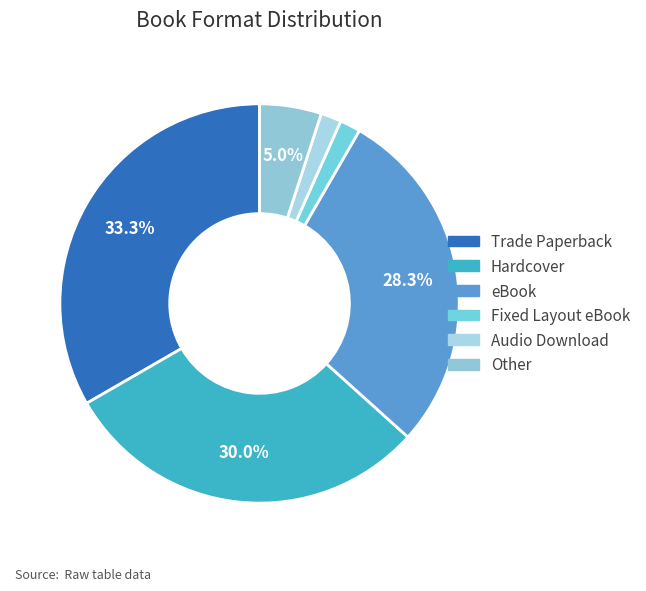

To the nearest percent, what percentage of the pie is Trade Paperback?

33%